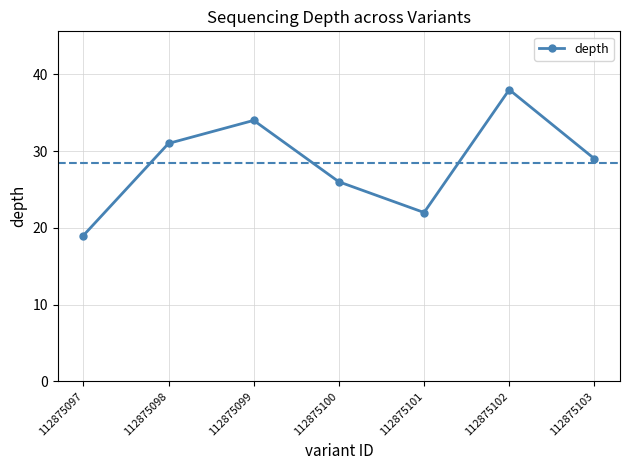

What is the change in value from 112875098 to 112875101?

-9